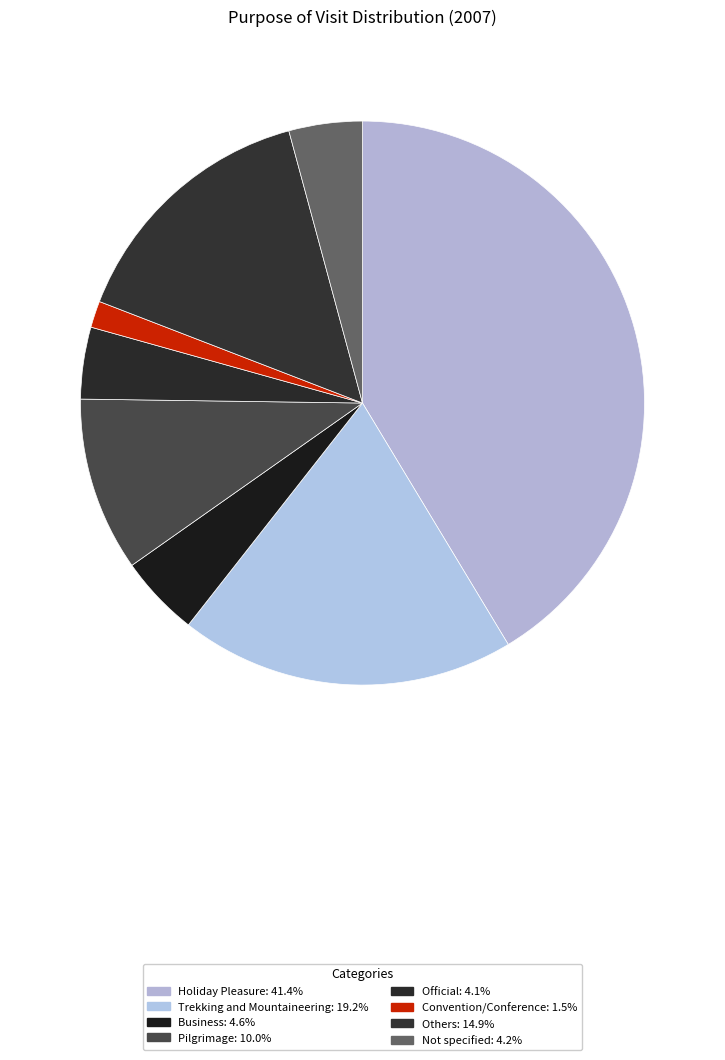

Which slice is the largest?

Holiday Pleasure